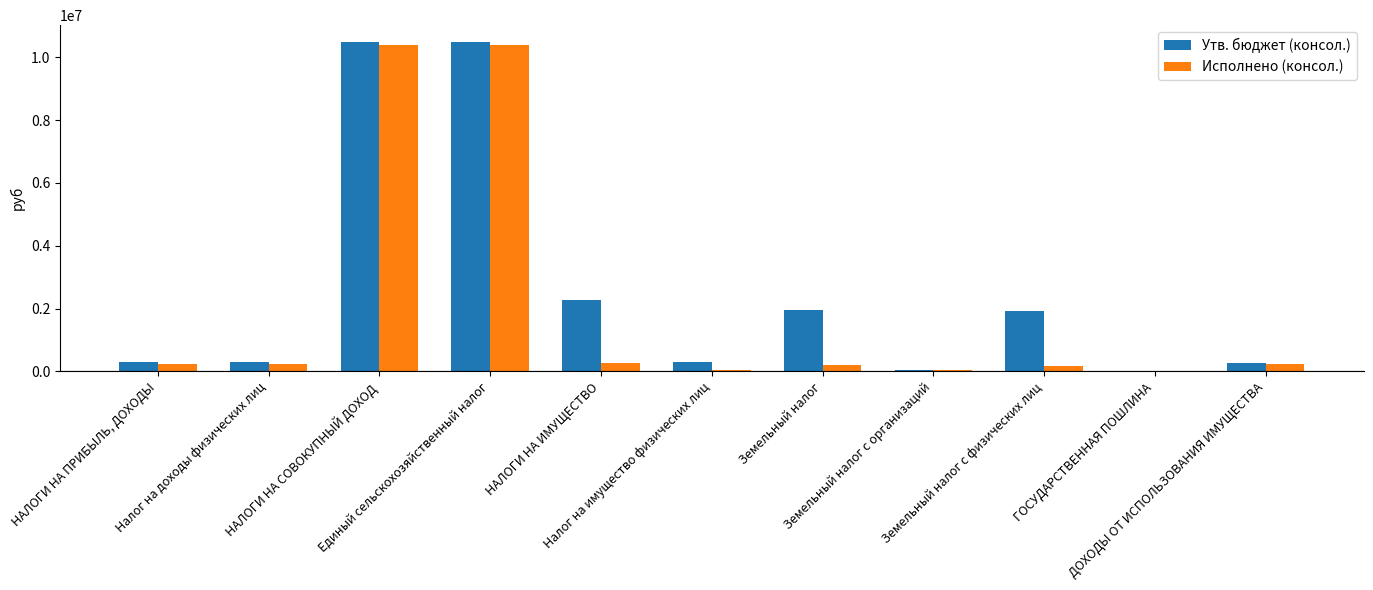

Are the bars horizontal?

No